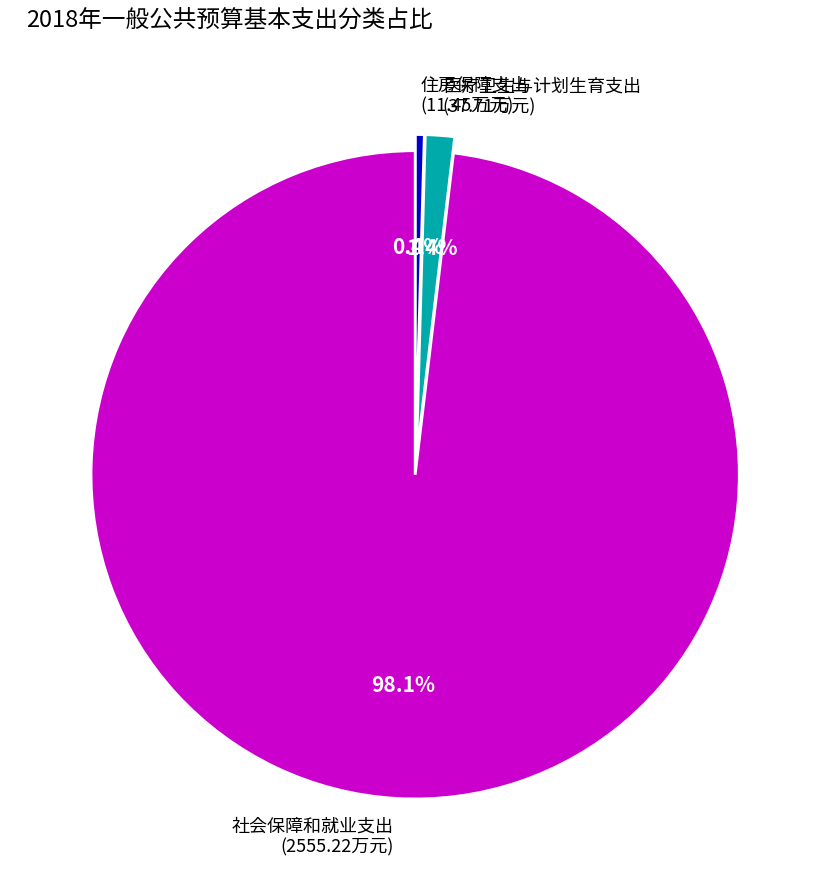

To the nearest percent, what portion does 医疗卫生与计划生育支出 represent?

1%